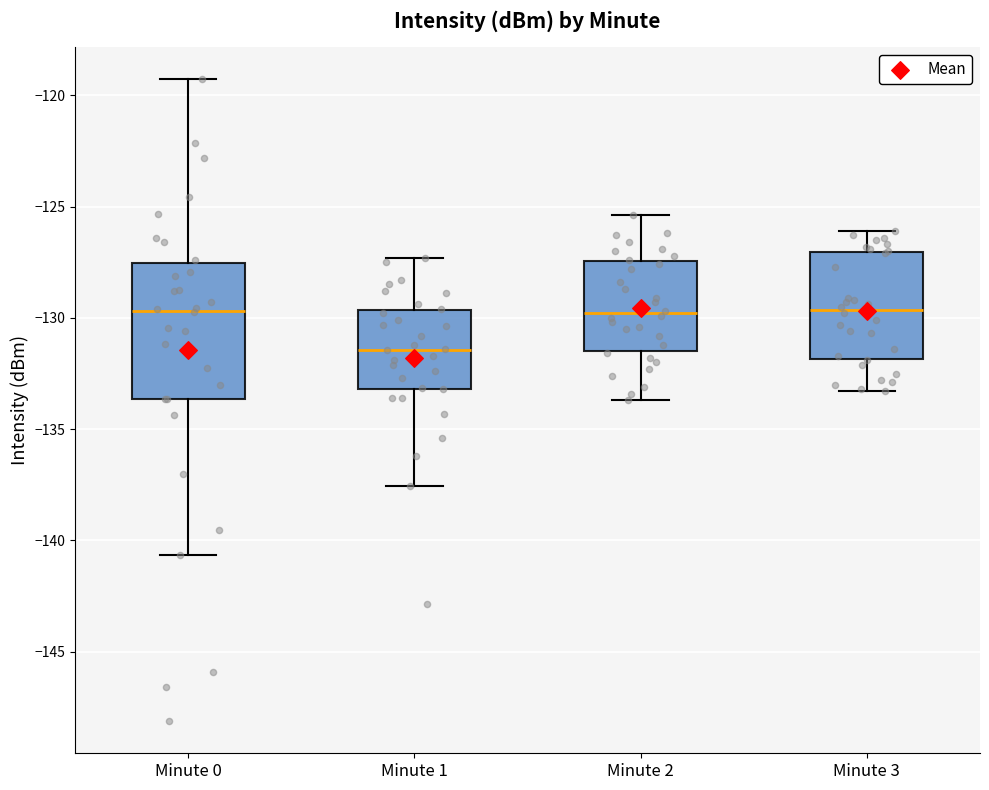

Reading left to right, read every box against the y-axis: the position of its median line, the range the box covers, and the ends of its whiskers. The values are not printed on the chart, so give them approximately, as read against the axis.

Minute 0: median -129.5, box -133.5 to -127.5, whiskers -140.5 to -119.5
Minute 1: median -131.5, box -133.0 to -129.5, whiskers -137.5 to -127.5
Minute 2: median -130.0, box -131.5 to -127.5, whiskers -133.5 to -125.5
Minute 3: median -129.5, box -132.0 to -127.0, whiskers -133.5 to -126.0